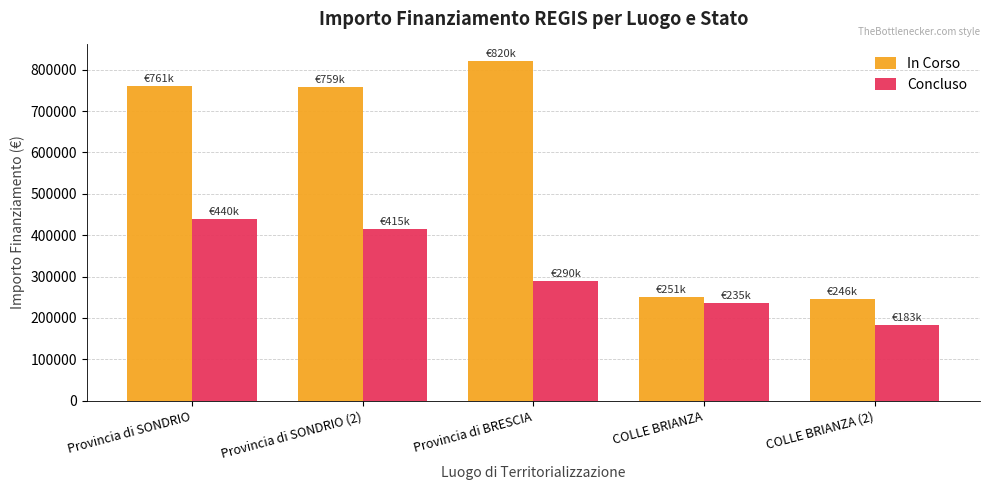

What is the total value across all series at COLLE BRIANZA?

485826.2